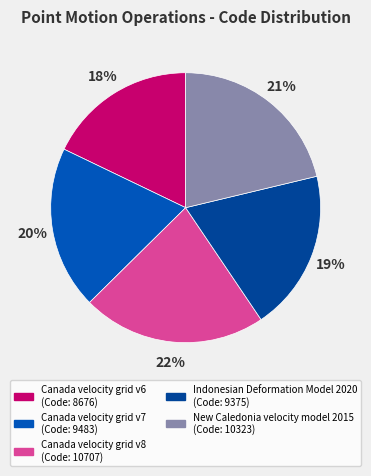

Count the number of slices in the pie.

5